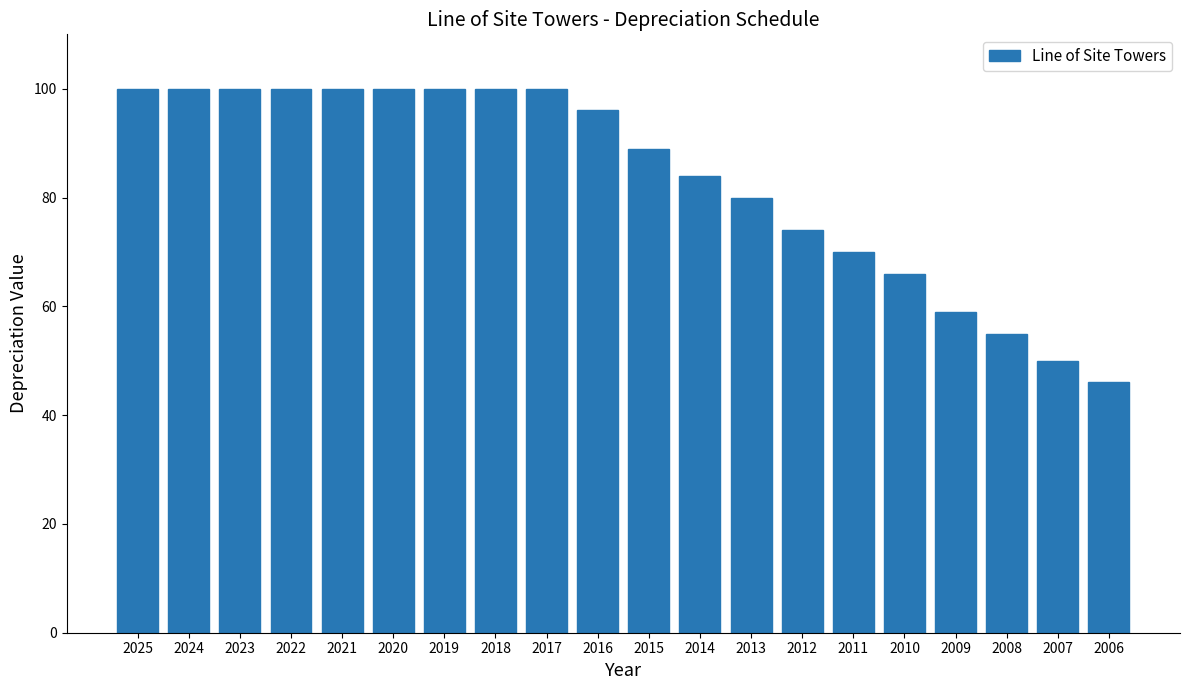

How many bars are there in total?

20